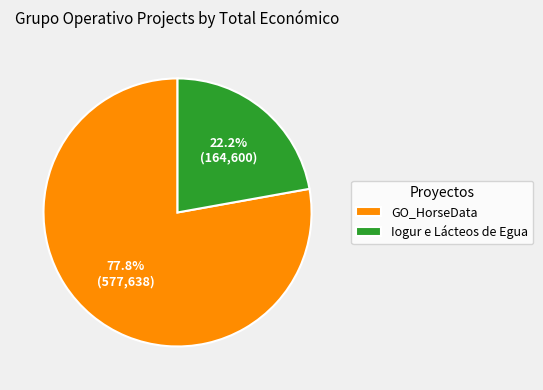

Rank the categories by value from lowest to highest.

Iogur e Lácteos de Egua, GO_HorseData